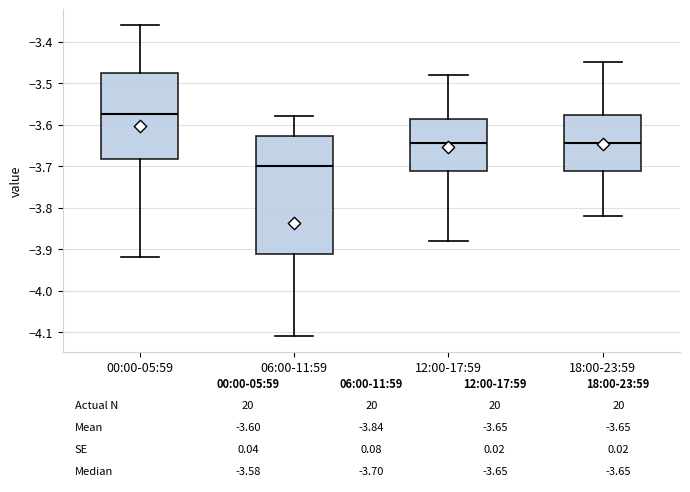

Which box is the tallest, from its lower edge to its upper edge?

06:00-11:59